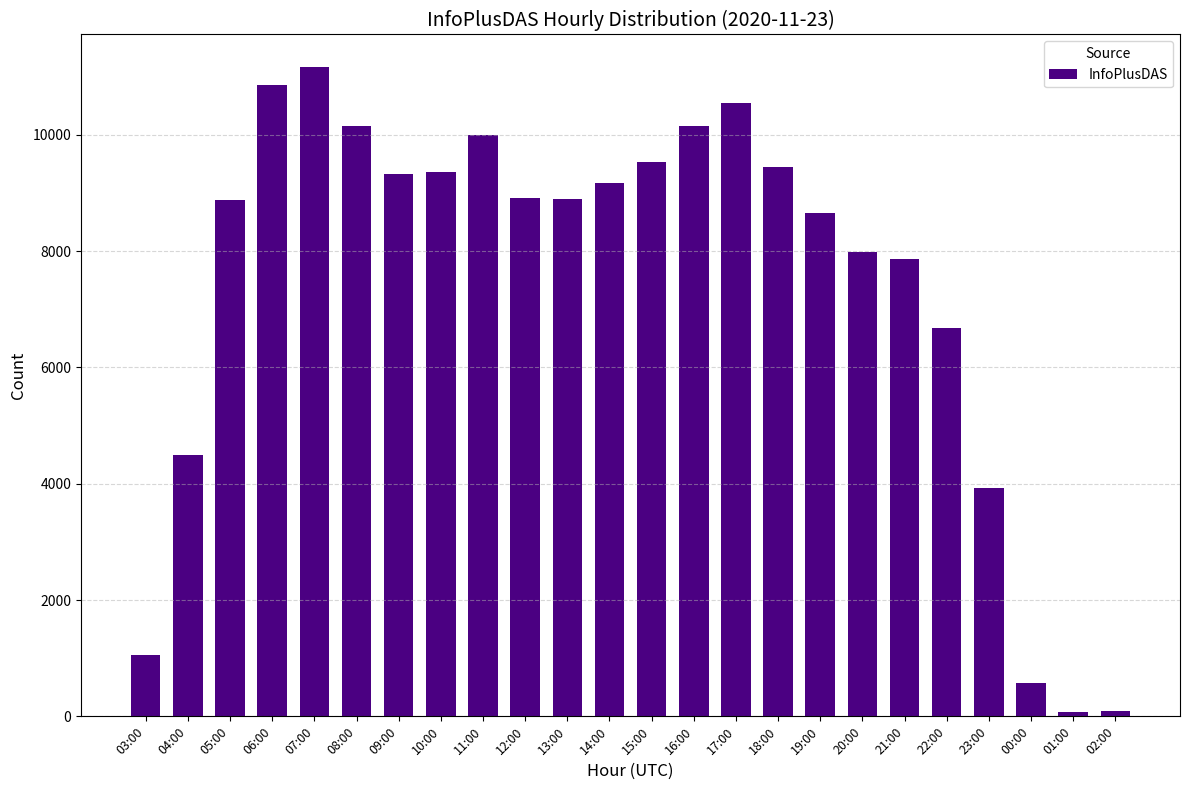

What is the difference between the maximum and minimum values?

11097